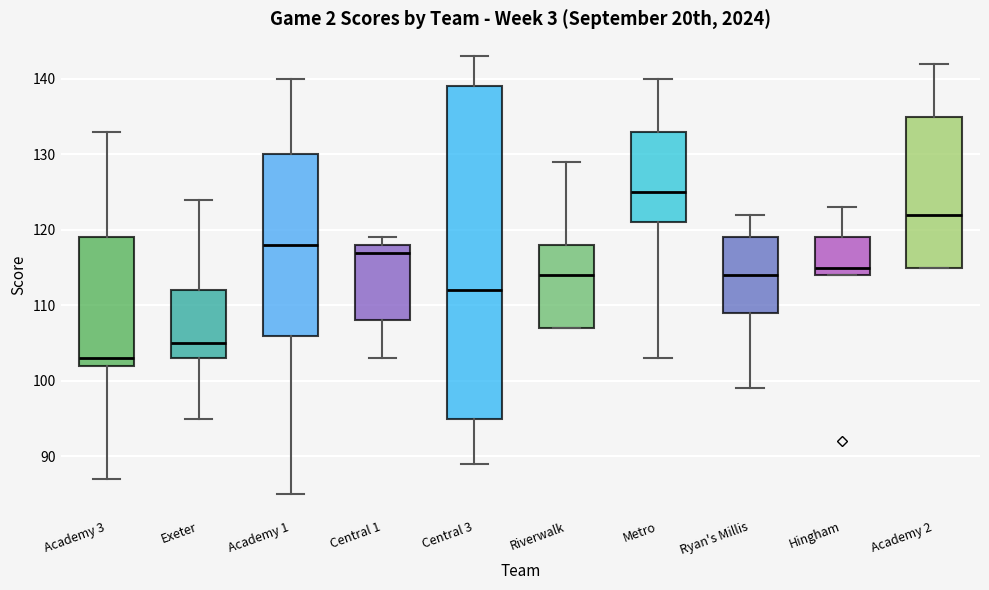

Which box has the lowest median line?

Academy 3